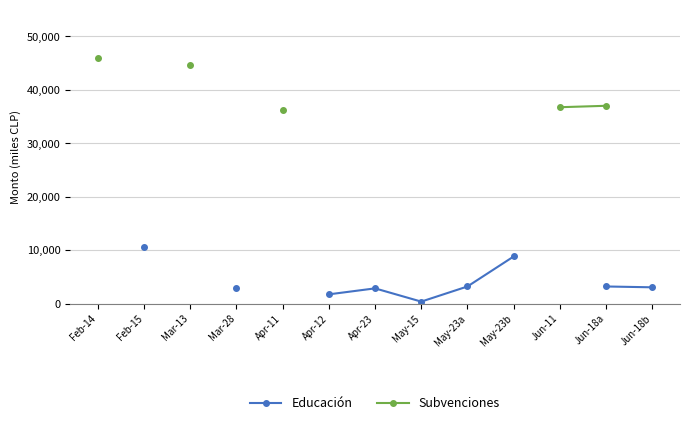

True or false: Educación and Subvenciones cross at least once.

False